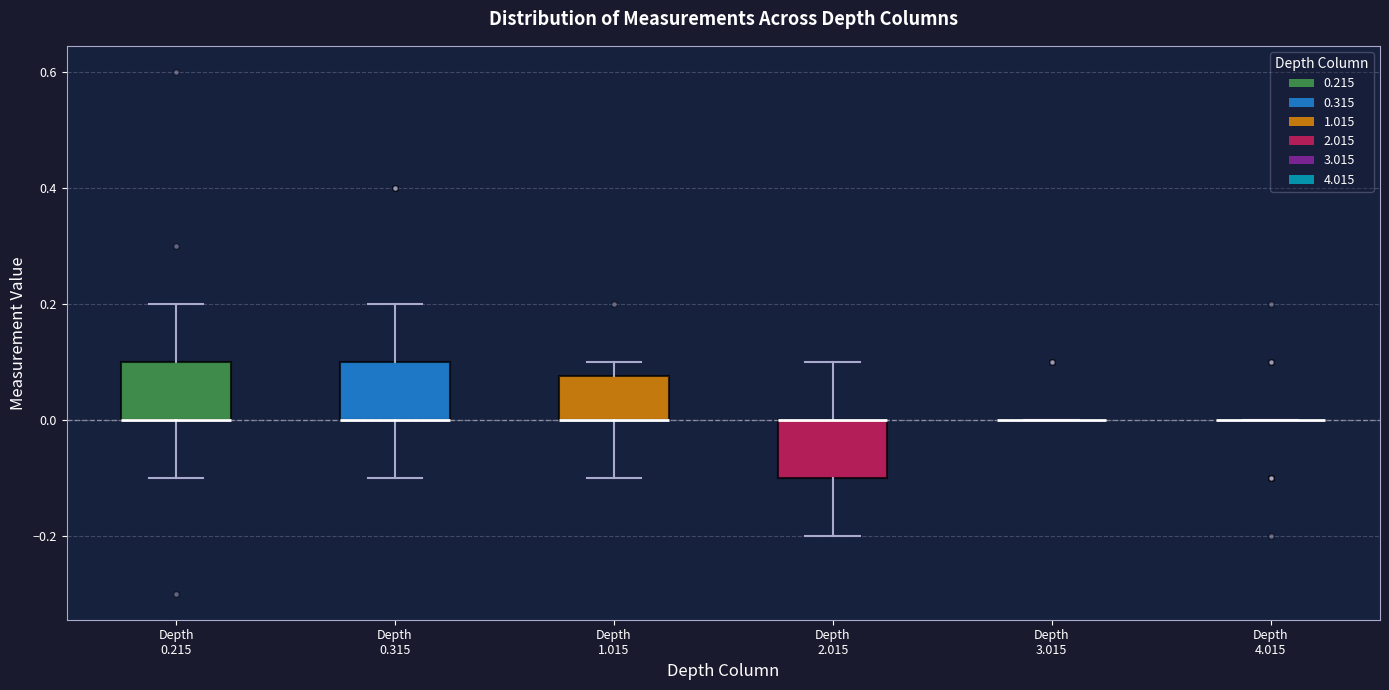

Reading left to right, transcribe this box plot: for each box, give where its median line is, the range the box spans, and where its two whiskers end, as read against the y-axis. The values are not printed on the chart, so give them approximately, as read against the axis.

Depth 0.215: median 0.00 (drawn on the box's lower edge), box 0.00 to 0.10, whiskers -0.10 to 0.20
Depth 0.315: median 0.00 (drawn on the box's lower edge), box 0.00 to 0.10, whiskers -0.10 to 0.20
Depth 1.015: median 0.00 (drawn on the box's lower edge), box 0.00 to 0.08, whiskers -0.10 to 0.10
Depth 2.015: median 0.00 (drawn on the box's upper edge), box -0.10 to 0.00, whiskers -0.20 to 0.10
Depth 3.015: box collapsed to a line at 0.00, whiskers 0.00 to 0.00
Depth 4.015: box collapsed to a line at 0.00, whiskers 0.00 to 0.00